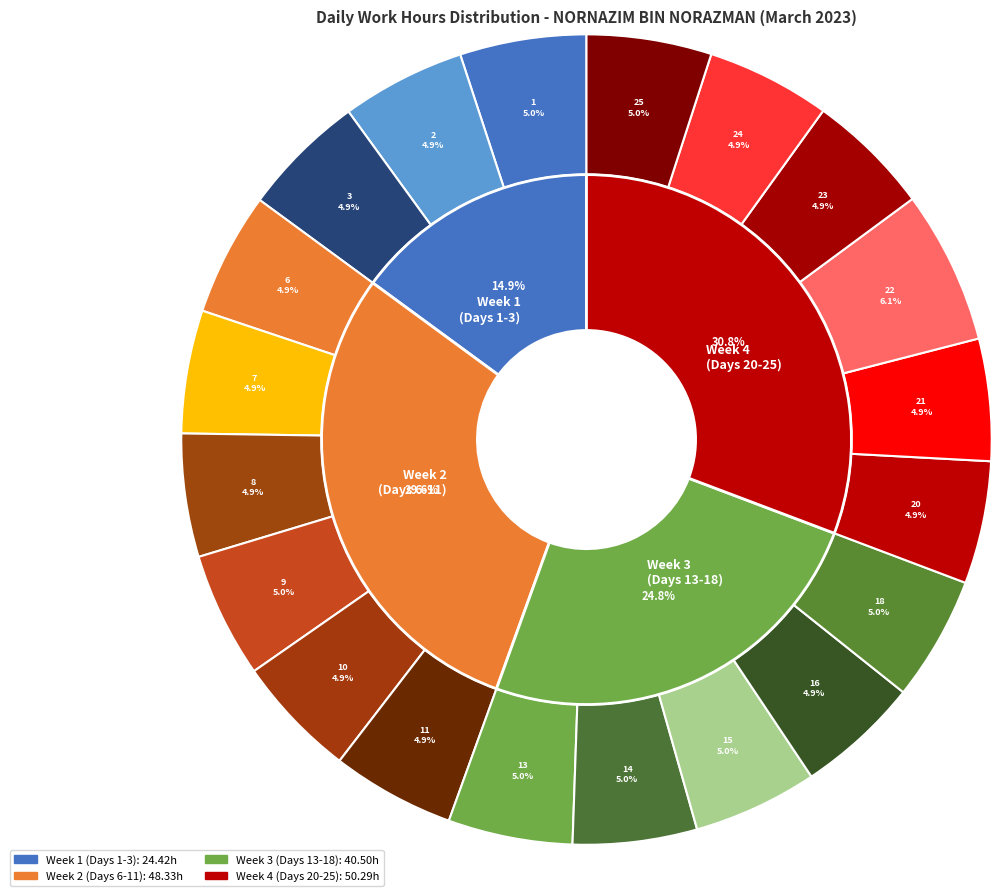

What percentage is the 7-Tue slice, to the nearest percent?

5%